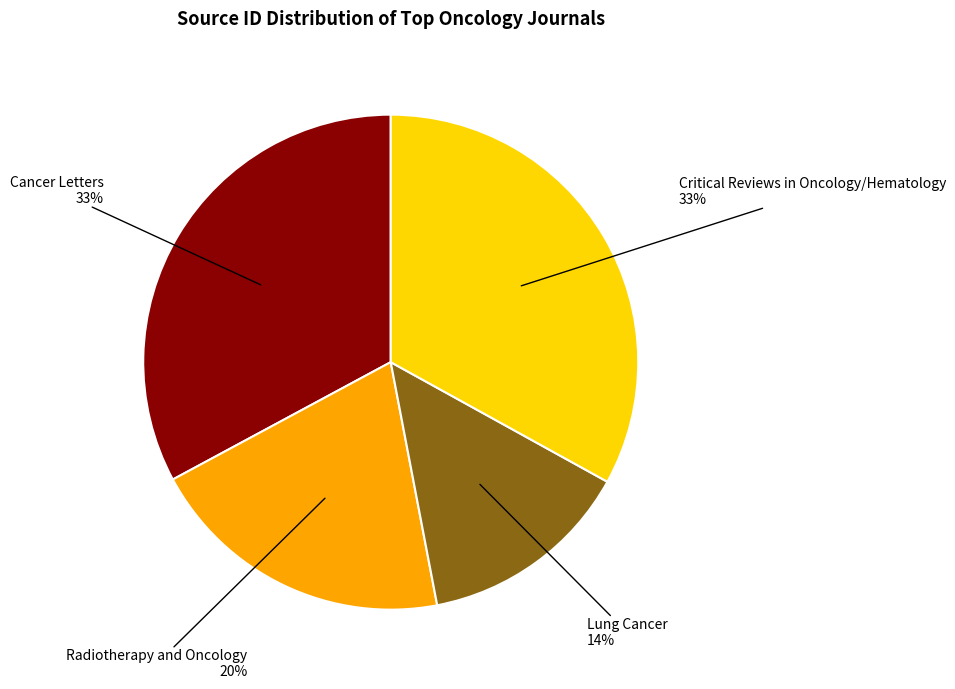

To the nearest percent, what is the average slice percentage?

25%